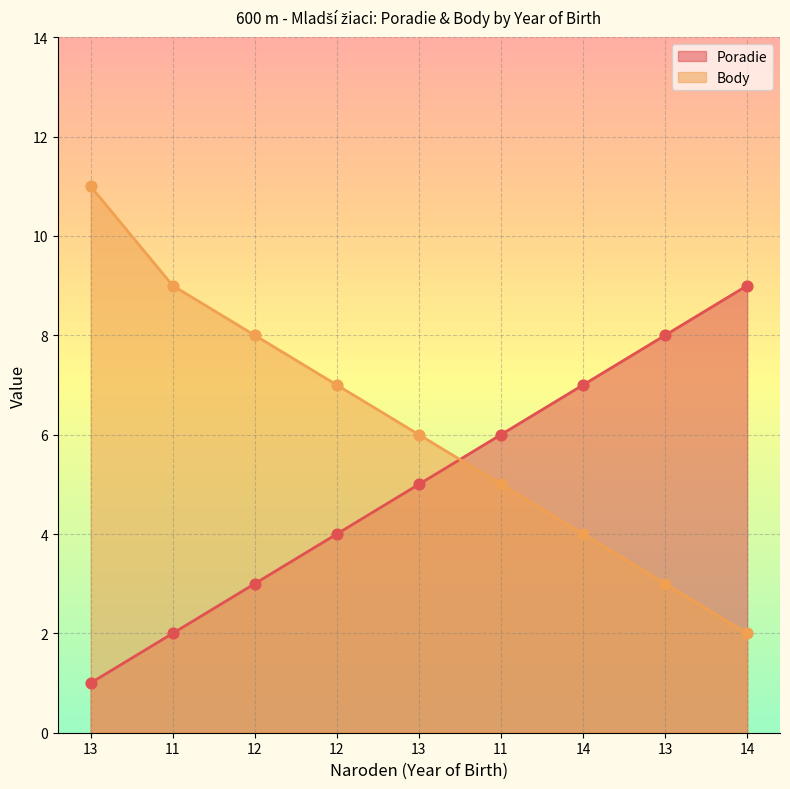

Which series has the largest total across all categories?

Body